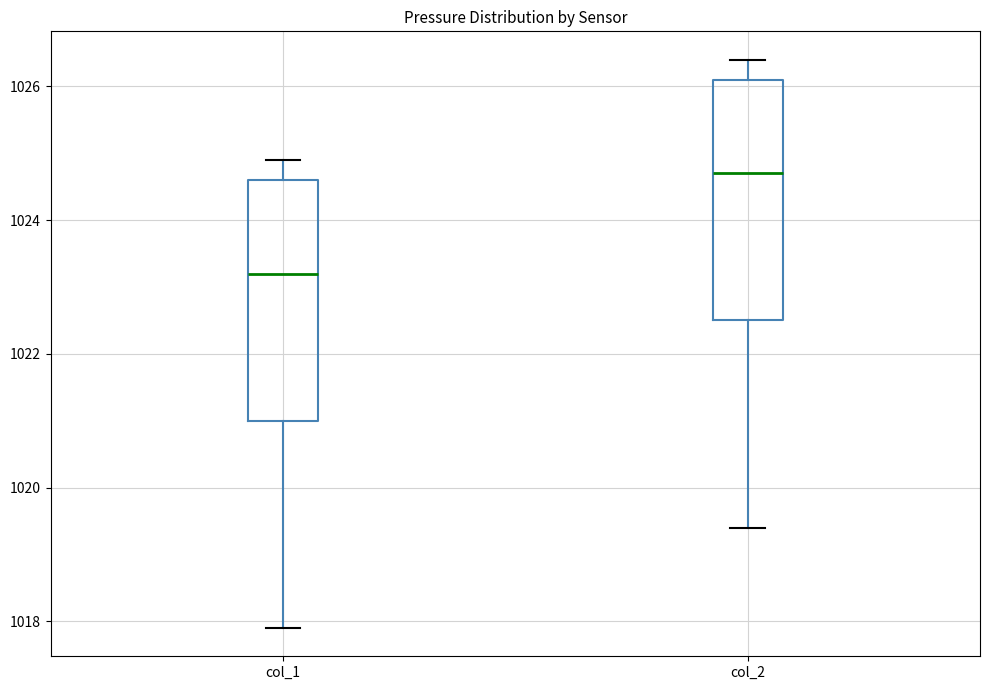

Where does the upper whisker of the box for col_2 end on the y-axis? The values are not printed on the chart, so give them approximately, as read against the axis.

1026.4